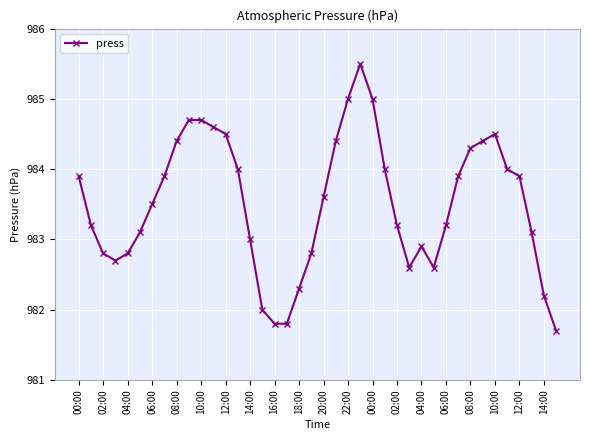

What is the difference between the maximum and minimum values?

3.8